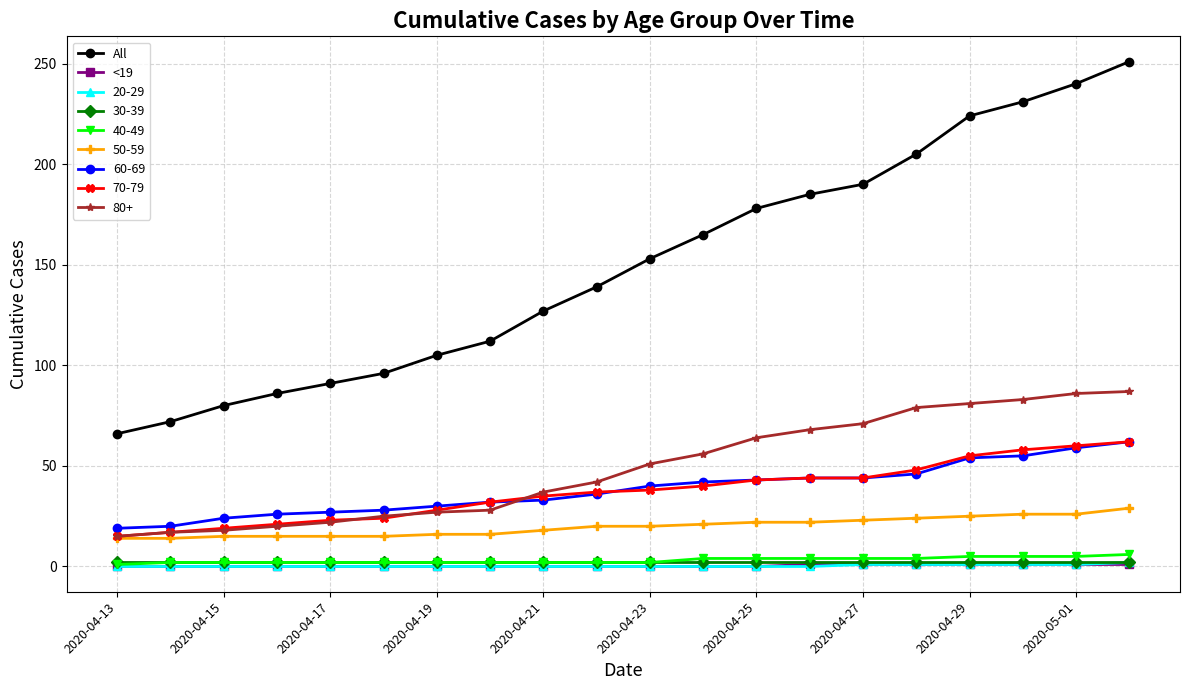

What is the maximum value shown in the chart?

251